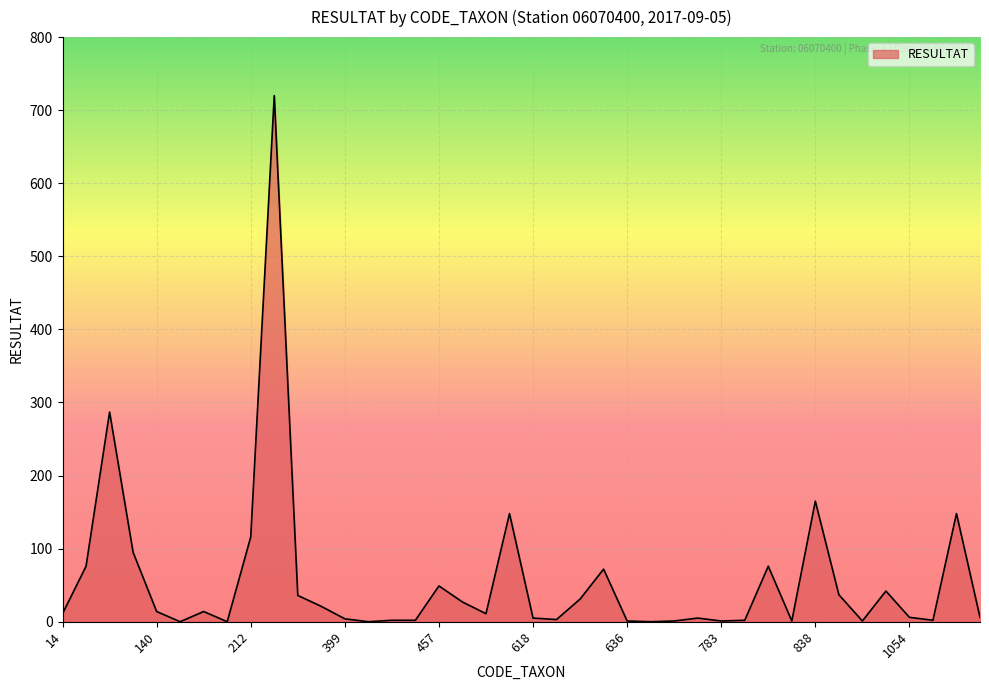

What is the maximum value shown in the chart?

720